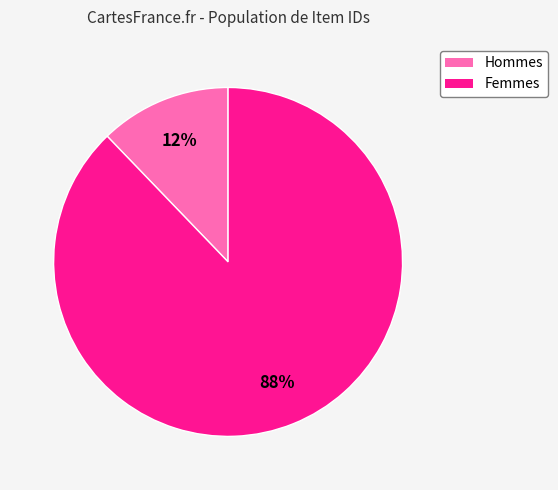

To the nearest percent, what is the difference between the largest and smallest slice percentages?

76%